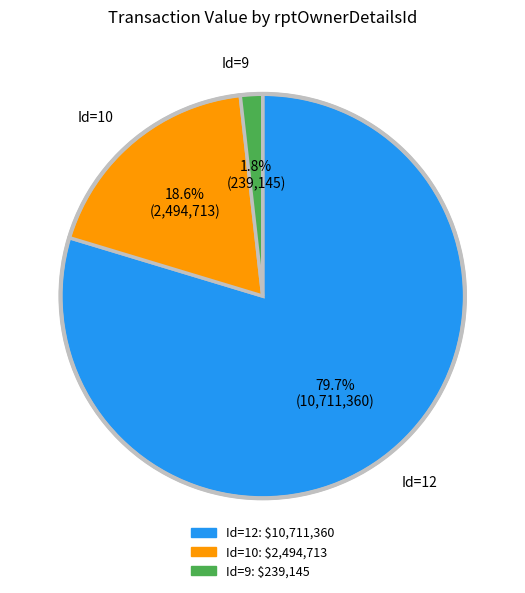

How many segments does this pie chart have?

3